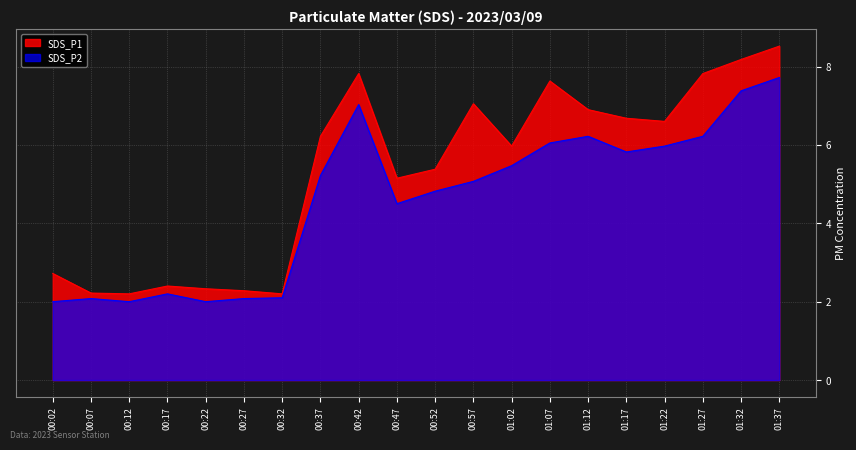

At how many categories does at least one series exceed 5?

13